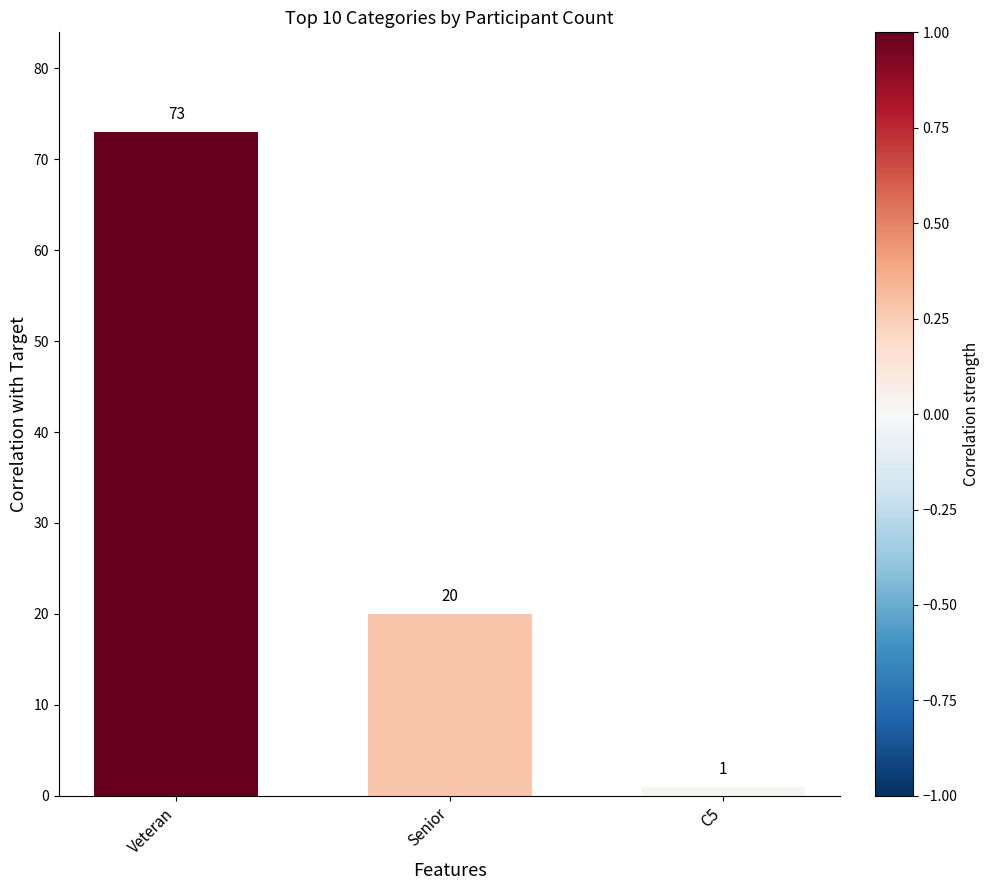

Rank the categories by value from lowest to highest.

C5, Senior, Veteran